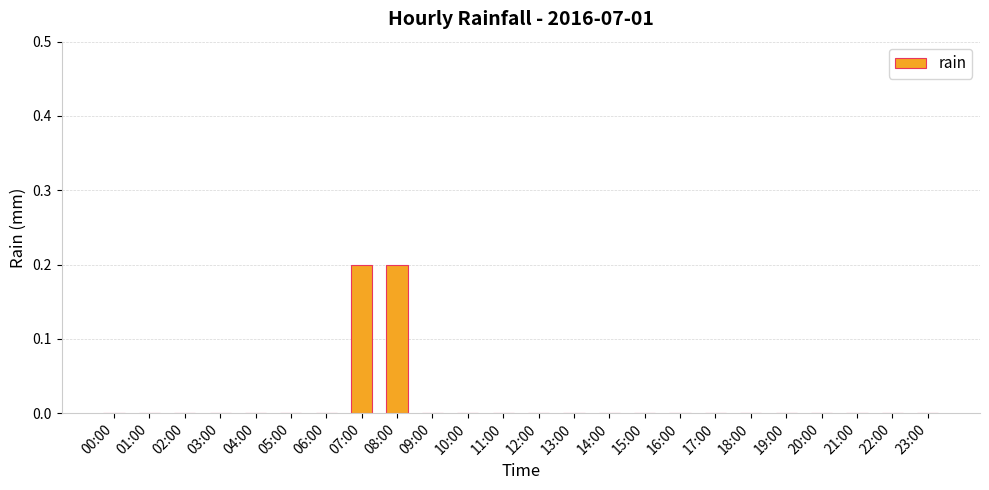

What is the sum of all values?

0.4